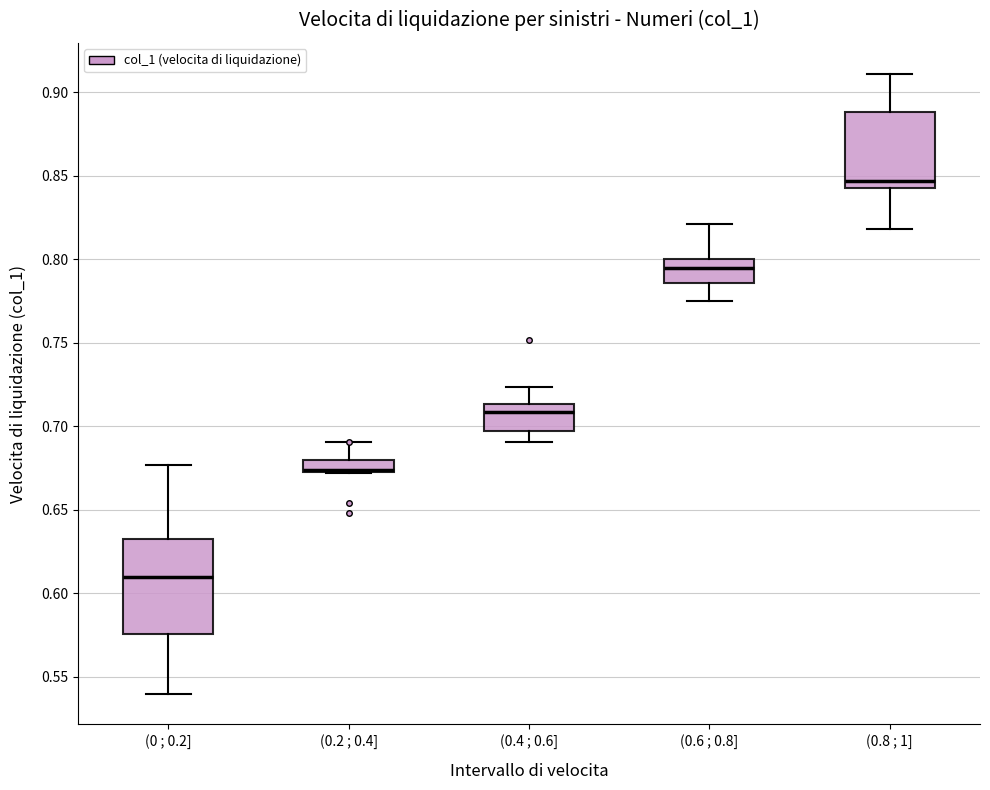

Where does the median line of the box for (0.6 ; 0.8] sit on the y-axis? The values are not printed on the chart, so give them approximately, as read against the axis.

0.795